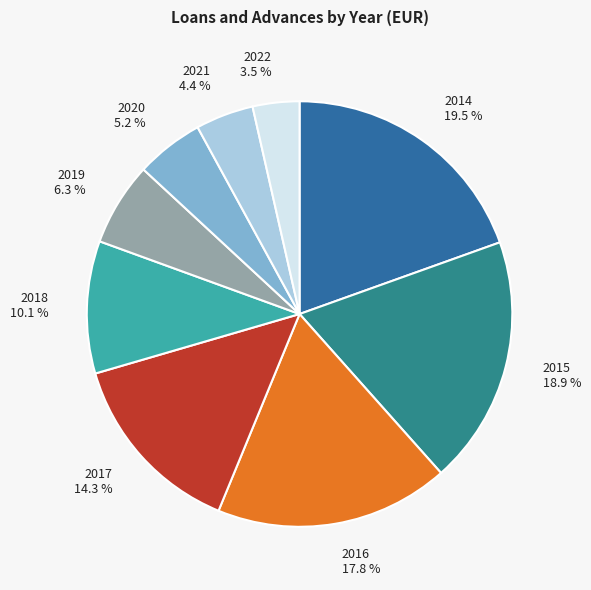

Is there any slice that represents more than half of the pie?

No